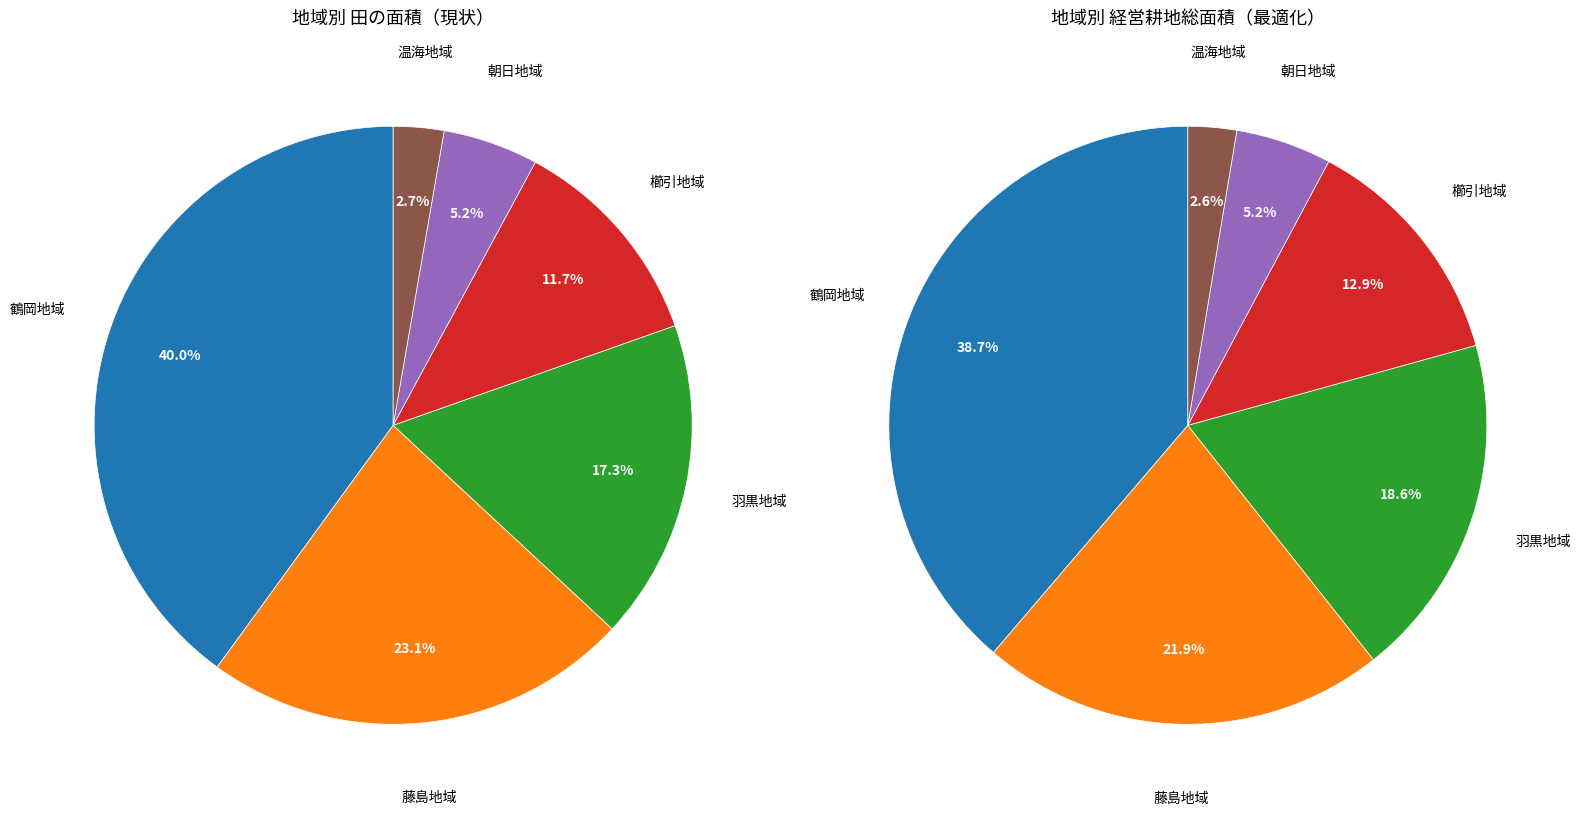

Which has a higher value, 朝日地域 or 藤島地域?

藤島地域